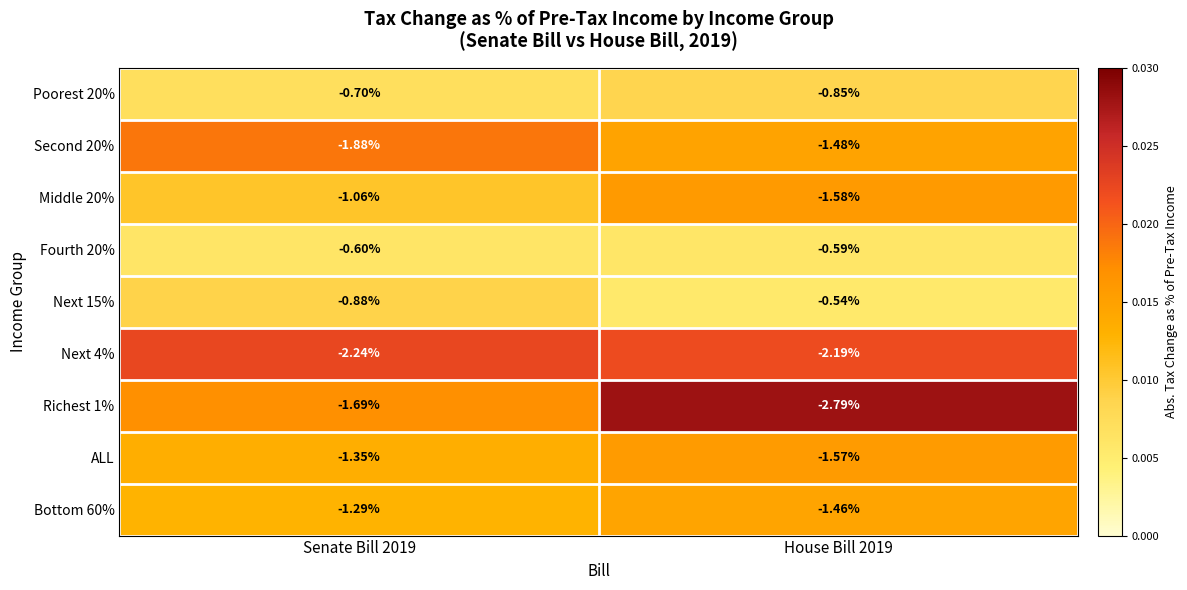

How many data points does each series have?

2